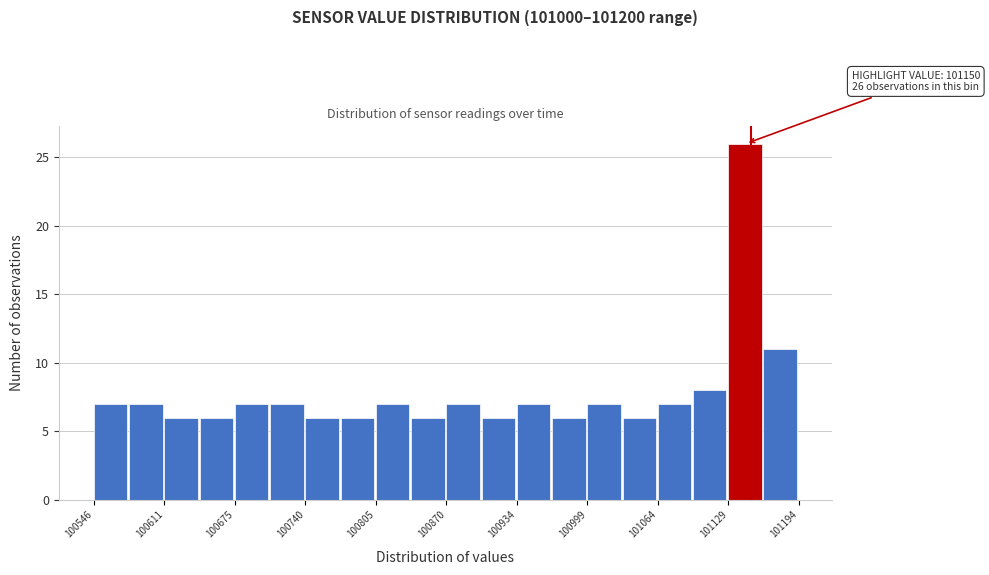

Around what value on the x-axis is the tallest bar? Give the approximate position of its centre, as read against the axis.

101140